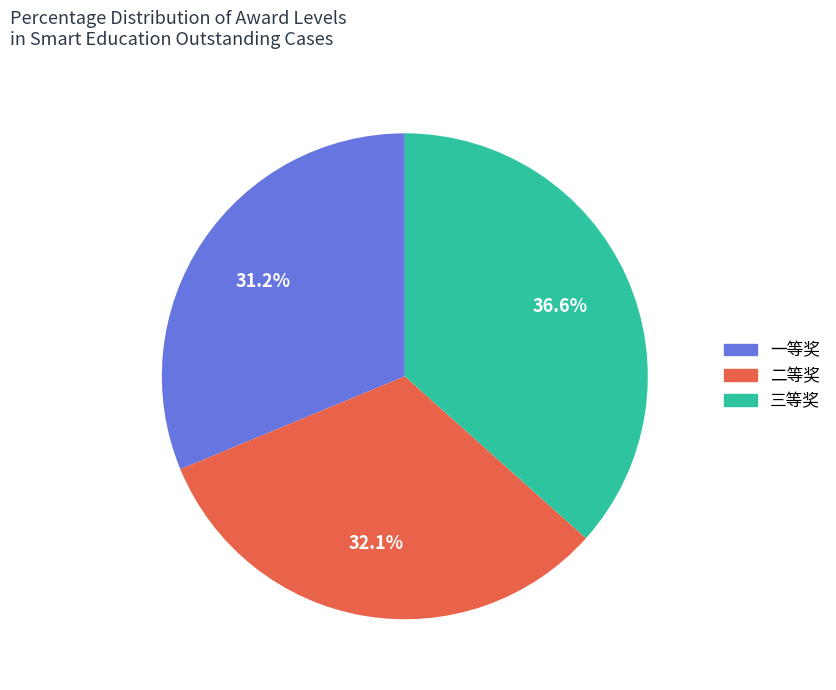

What is the ratio of the value at 一等奖 to the value at 三等奖?

0.9